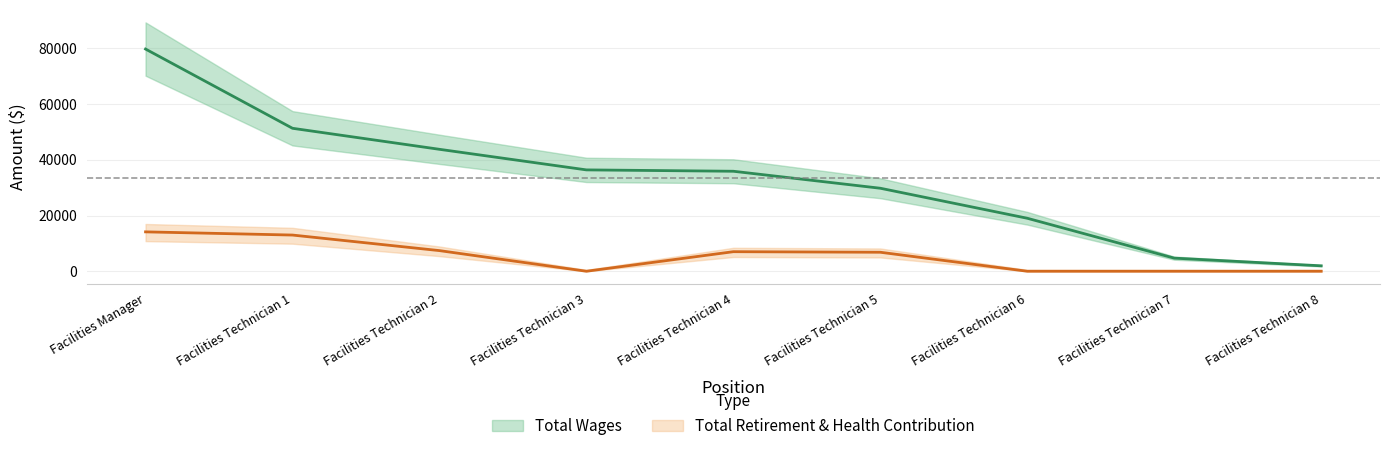

At Facilities Technician 5, list the series in order from largest to smallest.

total_wages, total_retirement